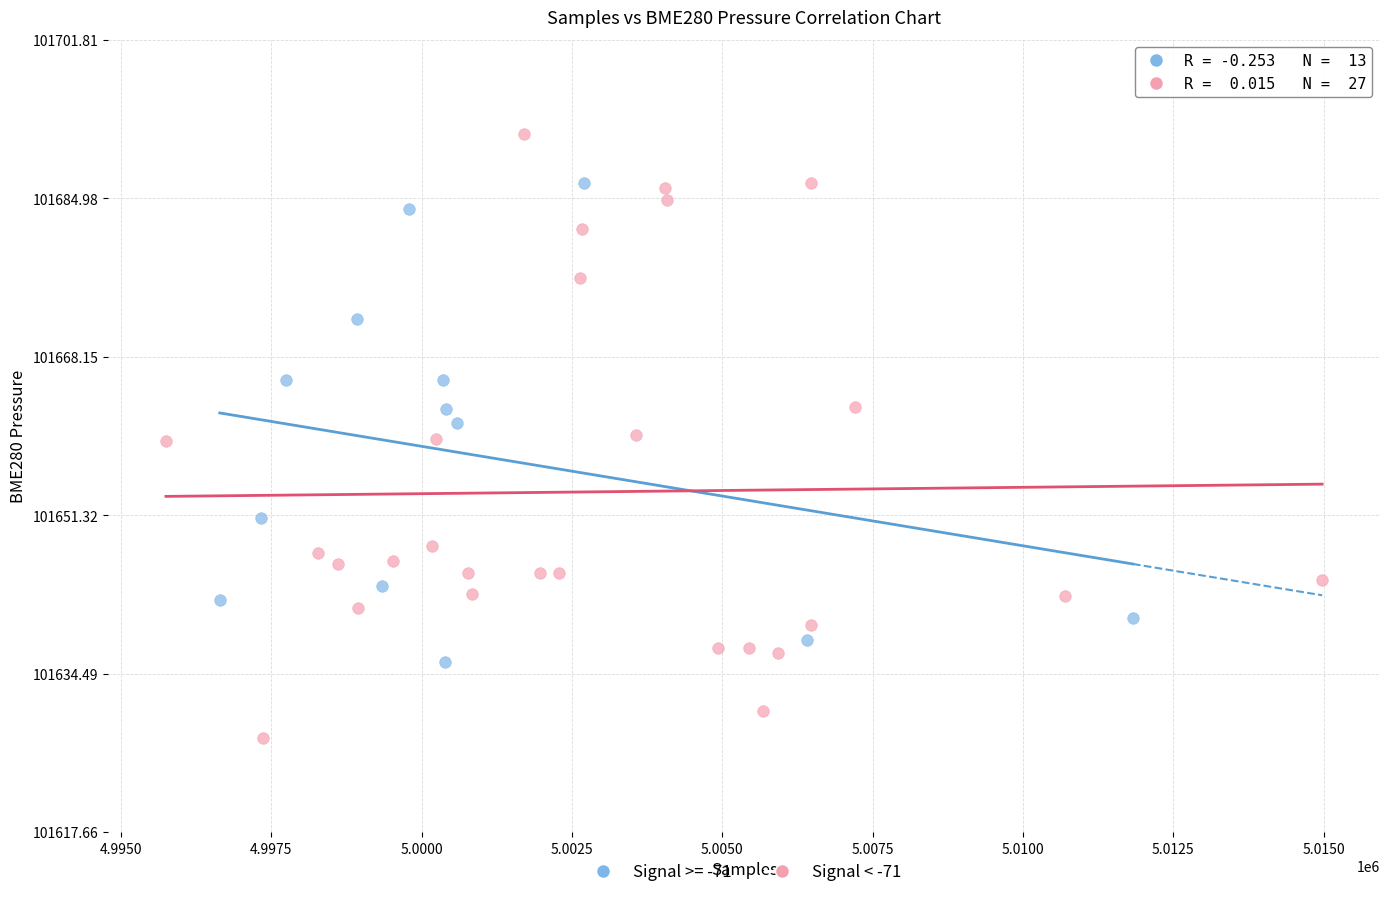

Which series has the widest spread of Y values?

Signal < -71